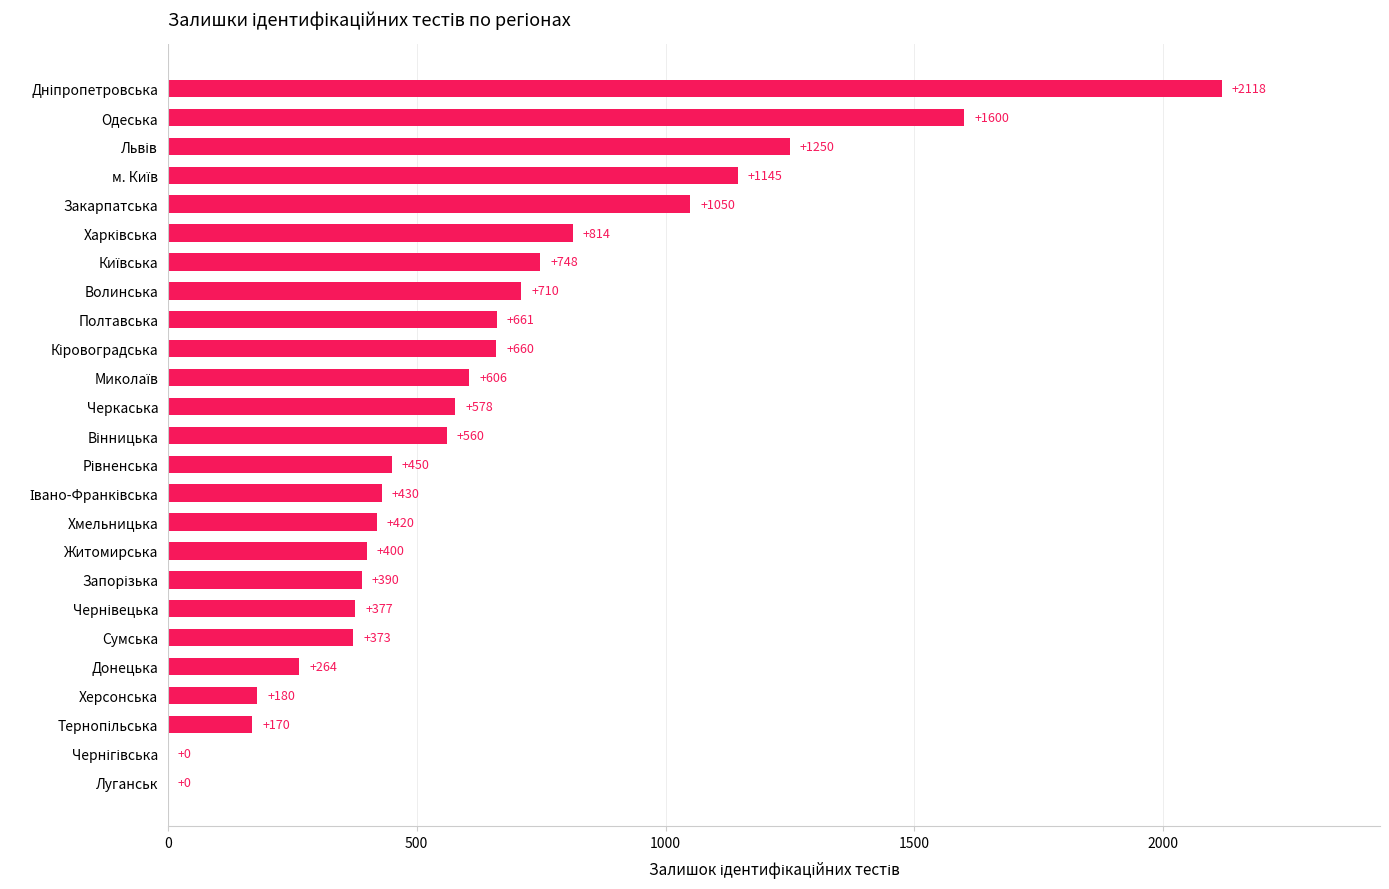

What is the average value?

638